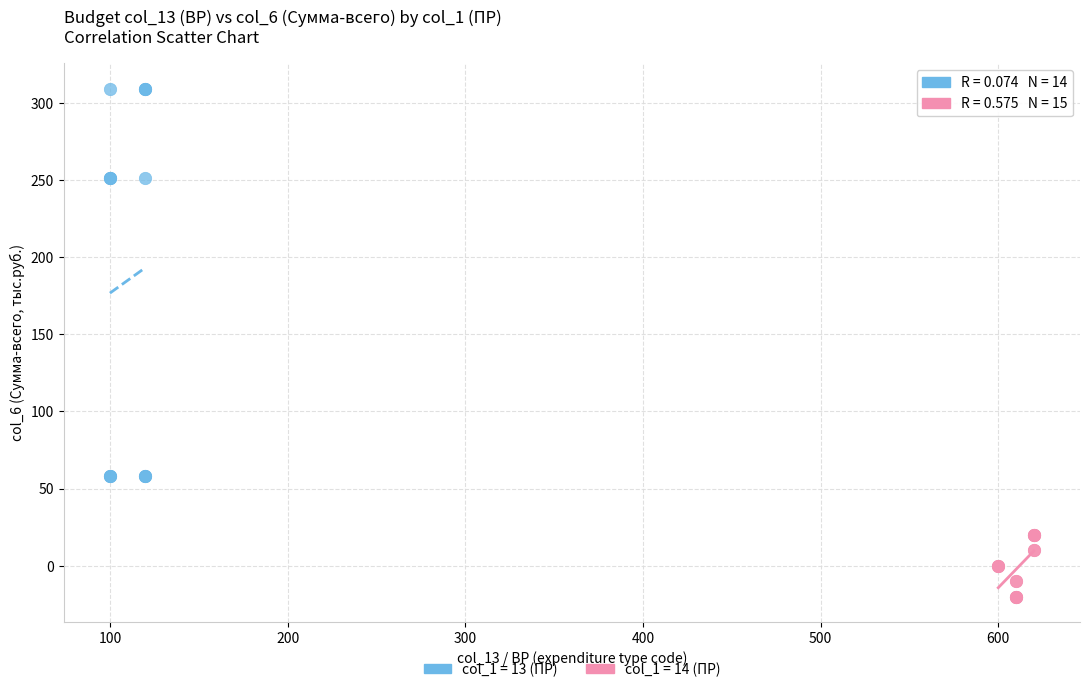

Which series reaches the maximum Y coordinate?

col_1 = 13 (ПР)